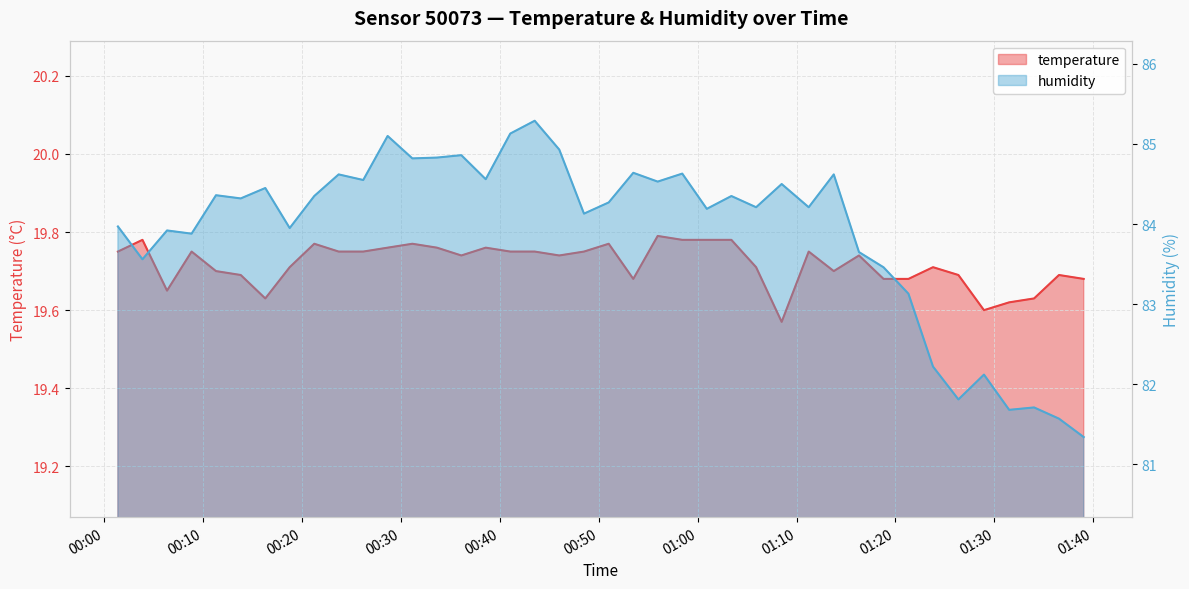

What is the average value of the temperature series?

19.7